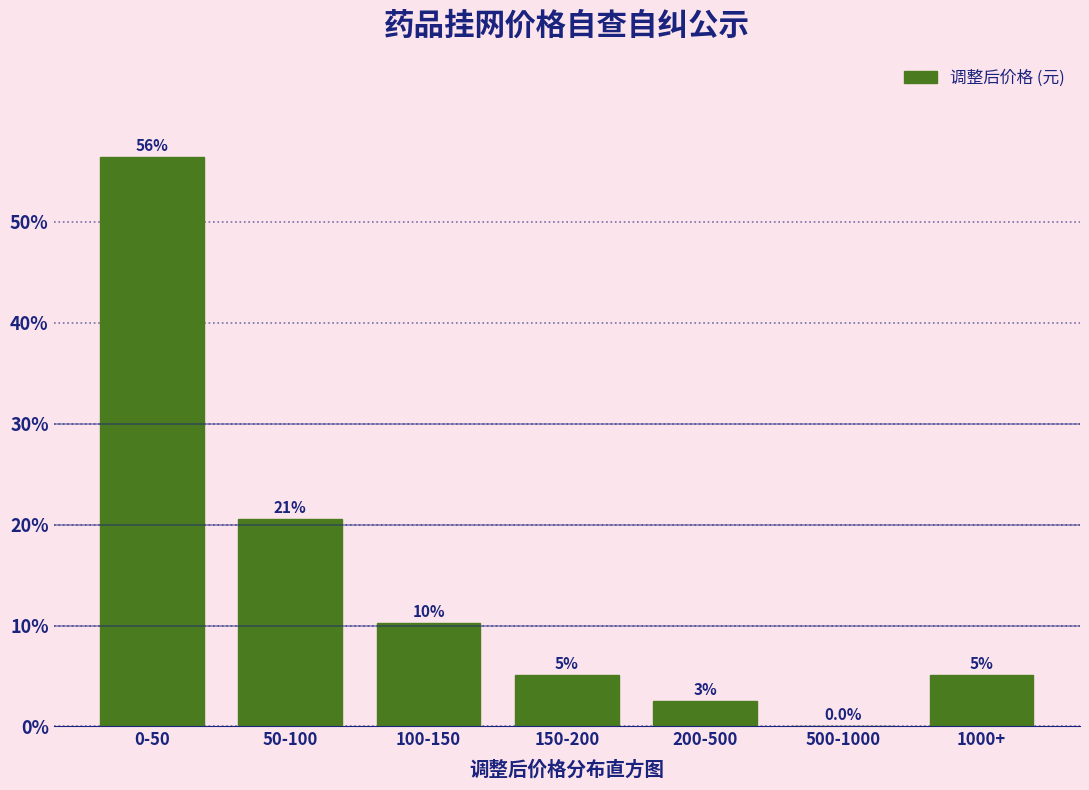

Are the bars horizontal?

No